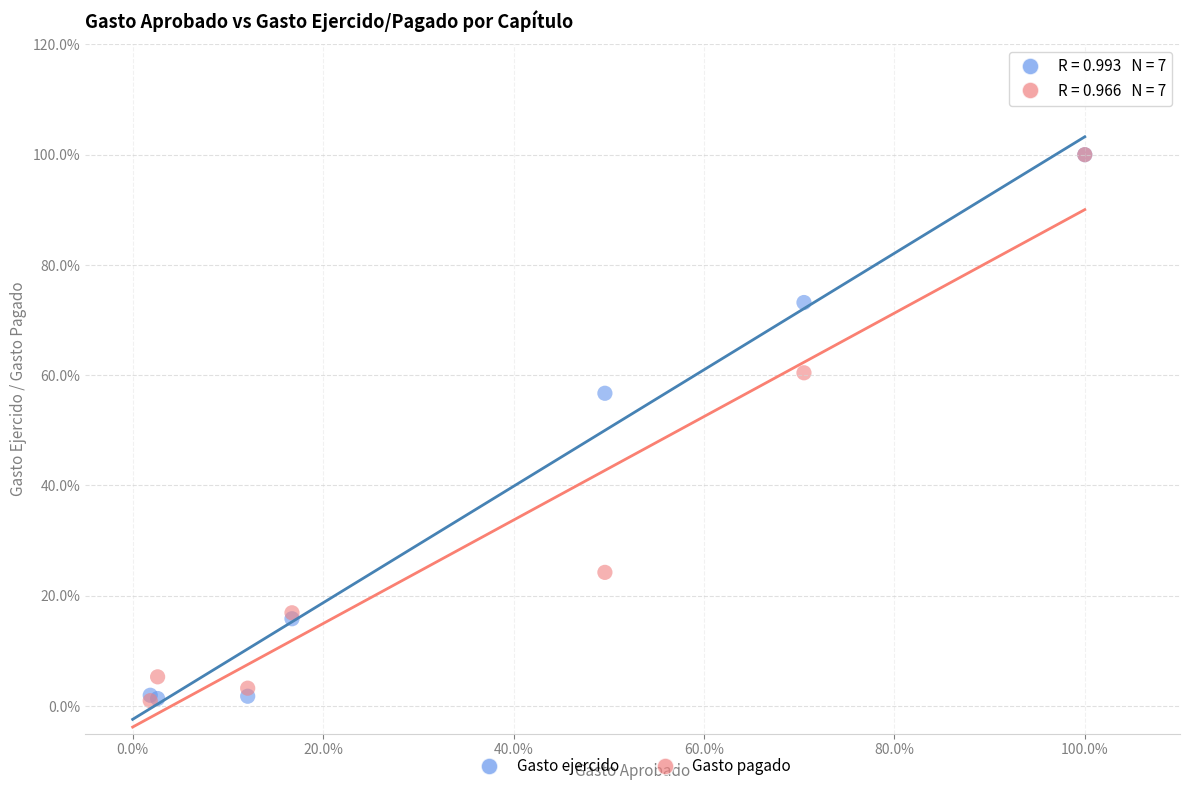

What are all the series names shown in the legend?

Gasto ejercido, Gasto pagado